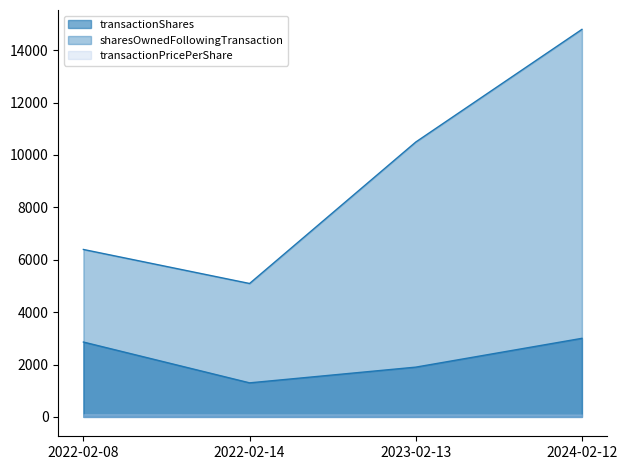

What is the difference between the highest and lowest values at 2022-02-08?

6287.6